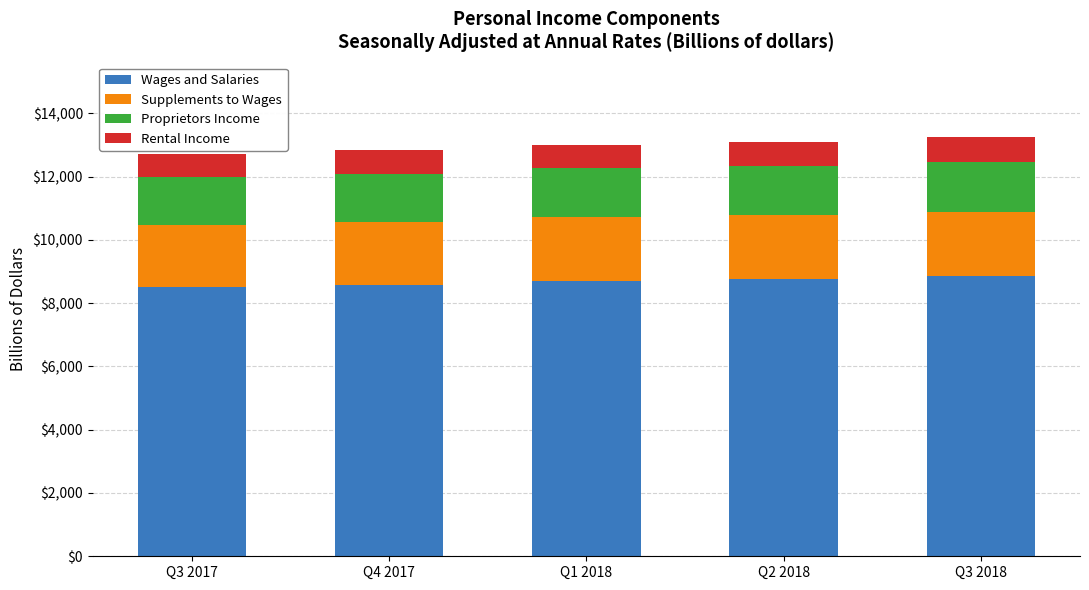

Is it true that Wages and Salaries equals 8506.6 at Q3 2017?

True